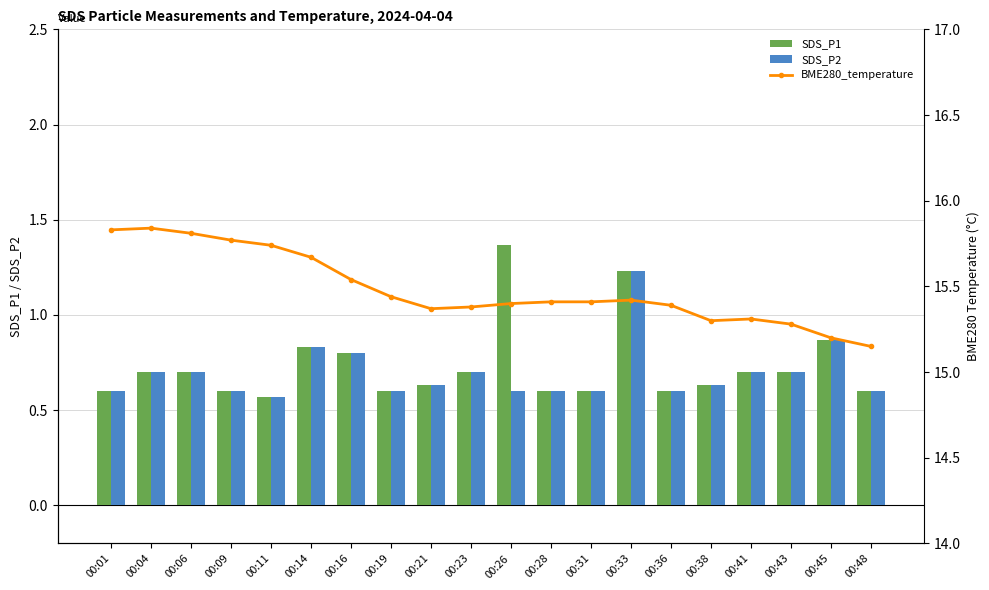

What is the spread (max minus min) of values at 00:33?

14.2